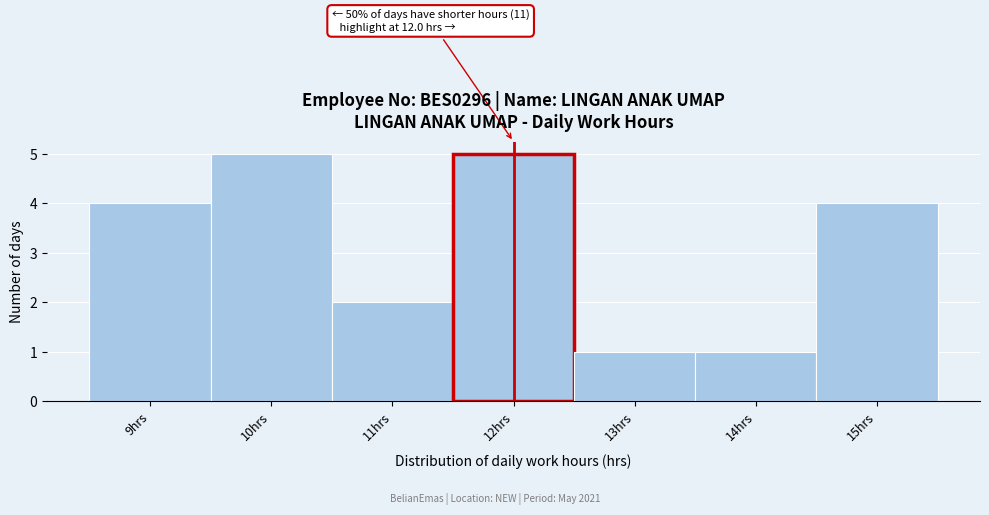

Reading right to left, extract all data points from this chart.

4	1	1	5	2	5	4